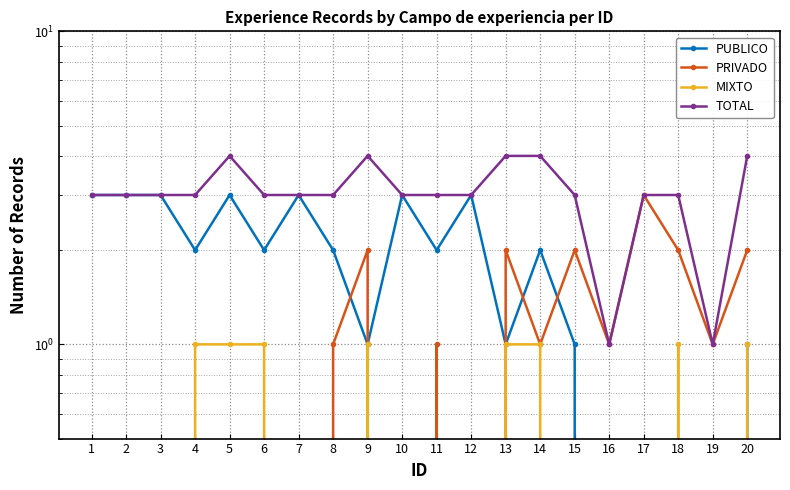

The value of PUBLICO at 16 is -1. True or false?

False